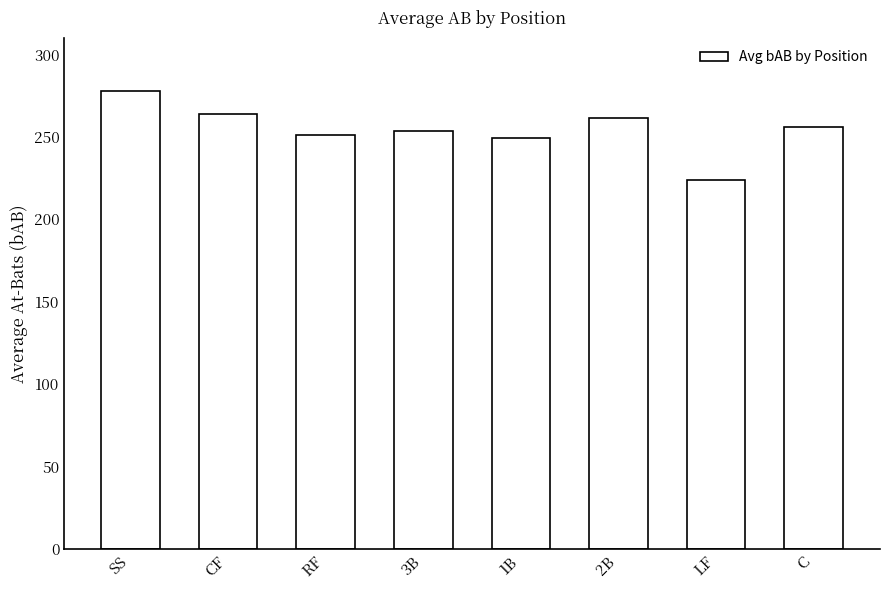

Read the value at RF.

251.3